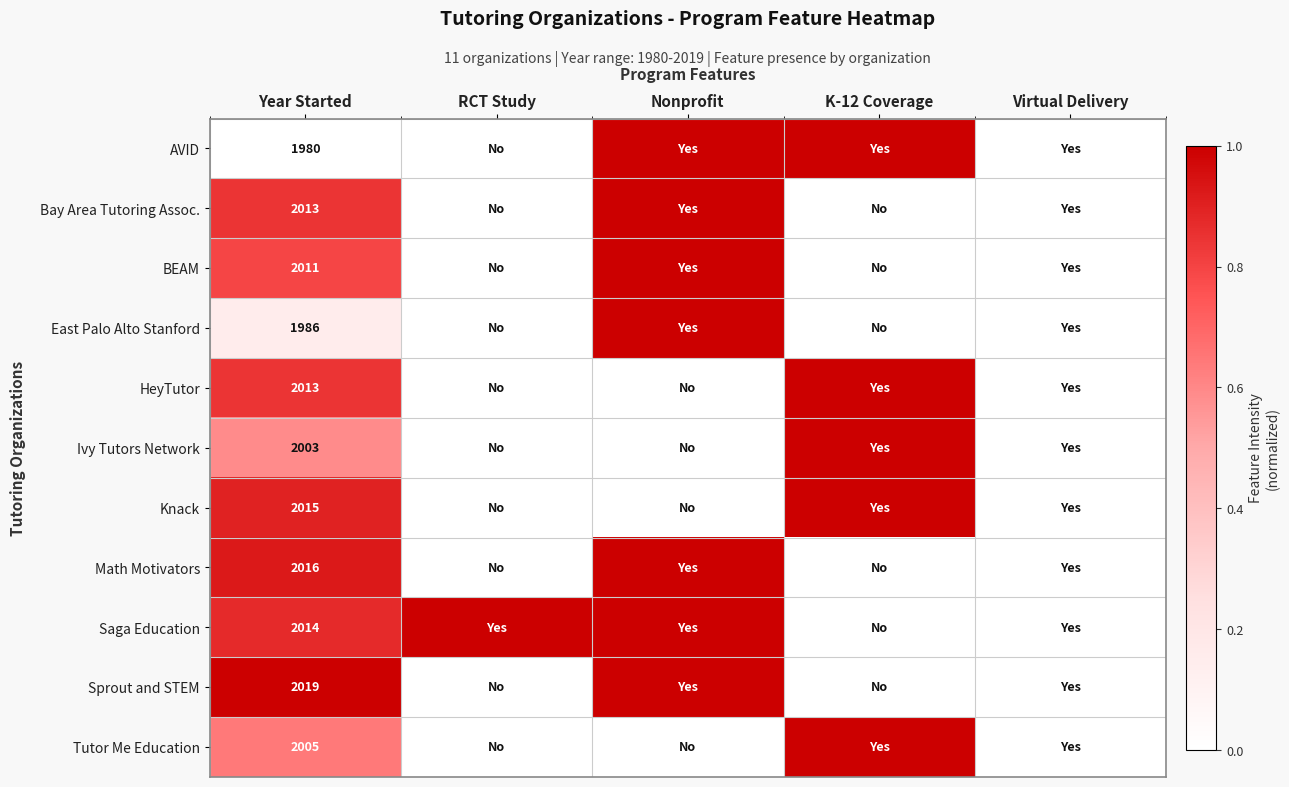

Is the value of Saga Education at Year Started greater than the value of East Palo Alto Stanford at Year Started?

Yes